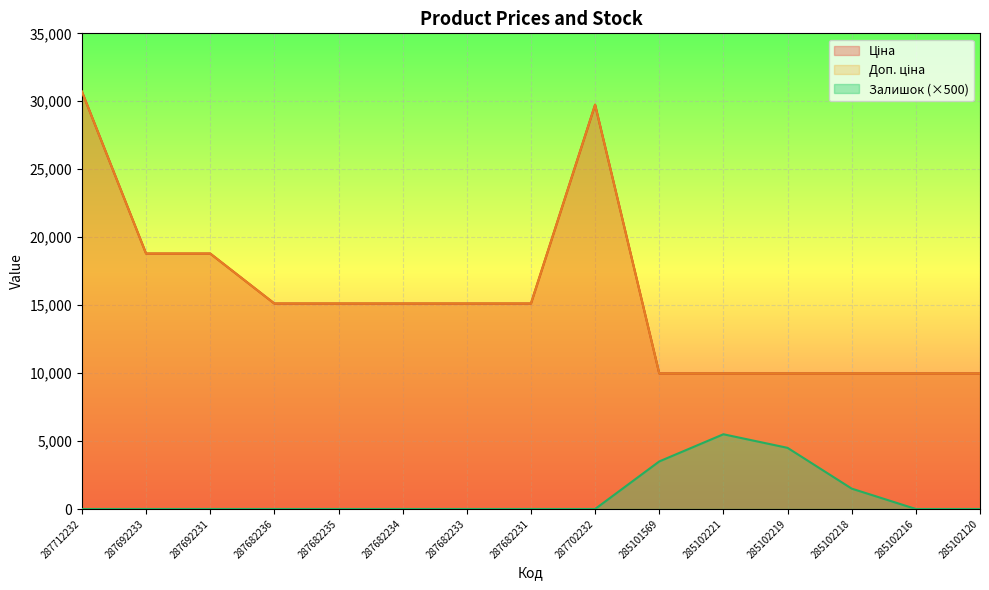

Reading left to right, list all the values displayed in this chart.

Ціна: 287712232=30717.1	287692233=18796.8	287692231=18796.8	287682236=15120.0	287682235=15120.0	287682234=15120.0	287682233=15120.0	287682231=15120.0	287702232=29747.2	285101569=9975.0	285102221=9975.0	285102219=9975.0	285102218=9975.0	285102216=9975.0	285102120=9975.0
Доп. ціна: 287712232=30717.1	287692233=18796.8	287692231=18796.8	287682236=15120.0	287682235=15120.0	287682234=15120.0	287682233=15120.0	287682231=15120.0	287702232=29747.2	285101569=9975.0	285102221=9975.0	285102219=9975.0	285102218=9975.0	285102216=9975.0	285102120=9975.0
Залишок: 287712232=0.0	287692233=0.0	287692231=0.0	287682236=0.0	287682235=0.0	287682234=0.0	287682233=0.0	287682231=0.0	287702232=0.0	285101569=3500.0	285102221=5500.0	285102219=4500.0	285102218=1500.0	285102216=0.0	285102120=0.0